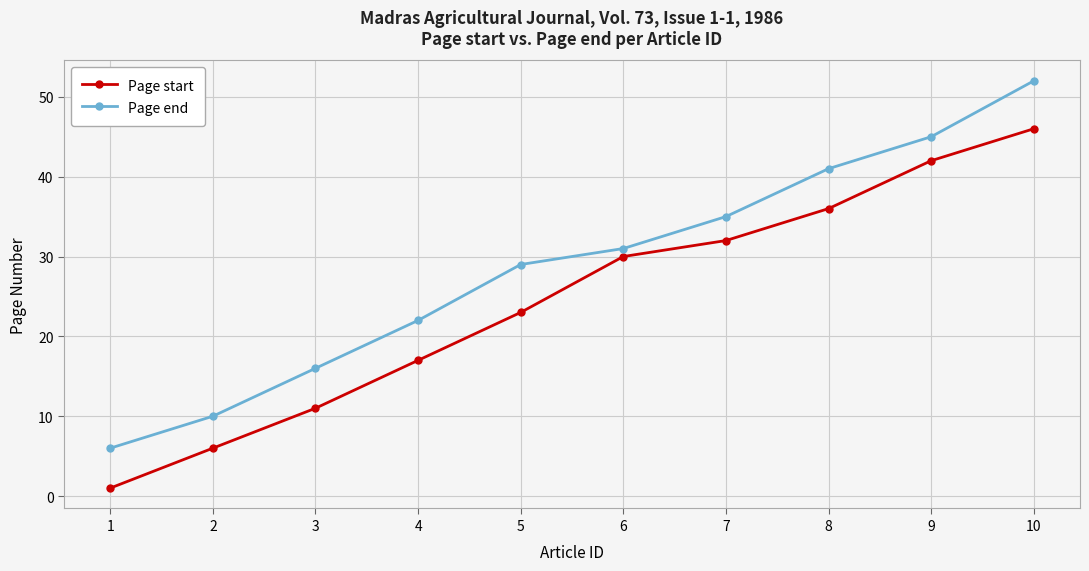

How many values in the Page start series are below 30?

5